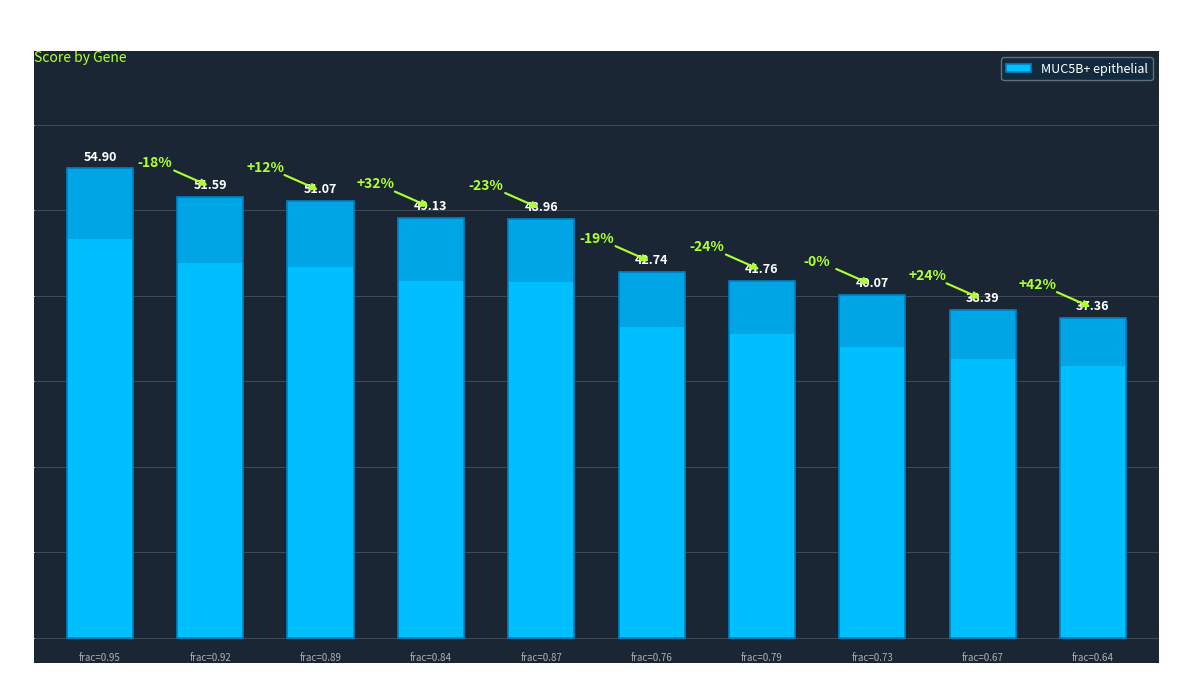

How many bars are there in total?

10